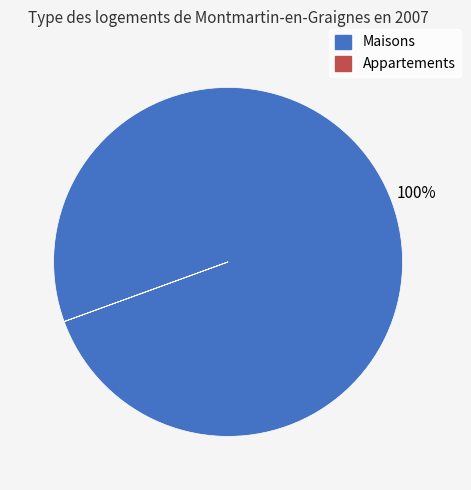

To the nearest percent, what is the difference between the largest and smallest slice percentages?

100%